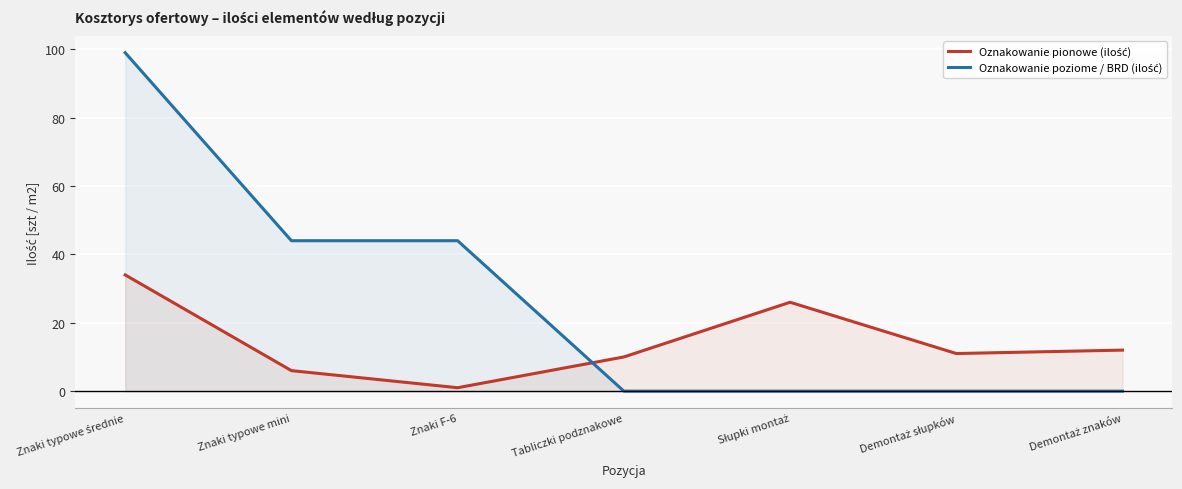

True or false: Oznakowanie pionowe (ilość) and Oznakowanie poziome / BRD (ilość) cross at least once.

True